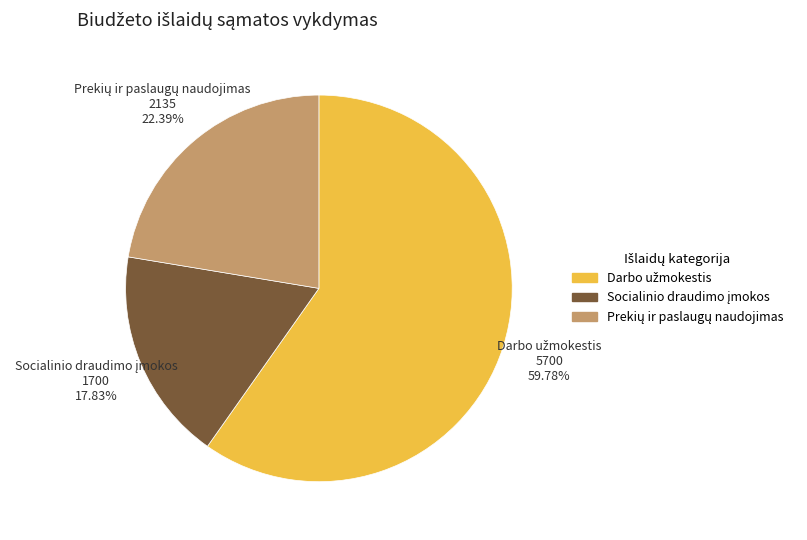

Is there a majority slice in this chart?

Yes